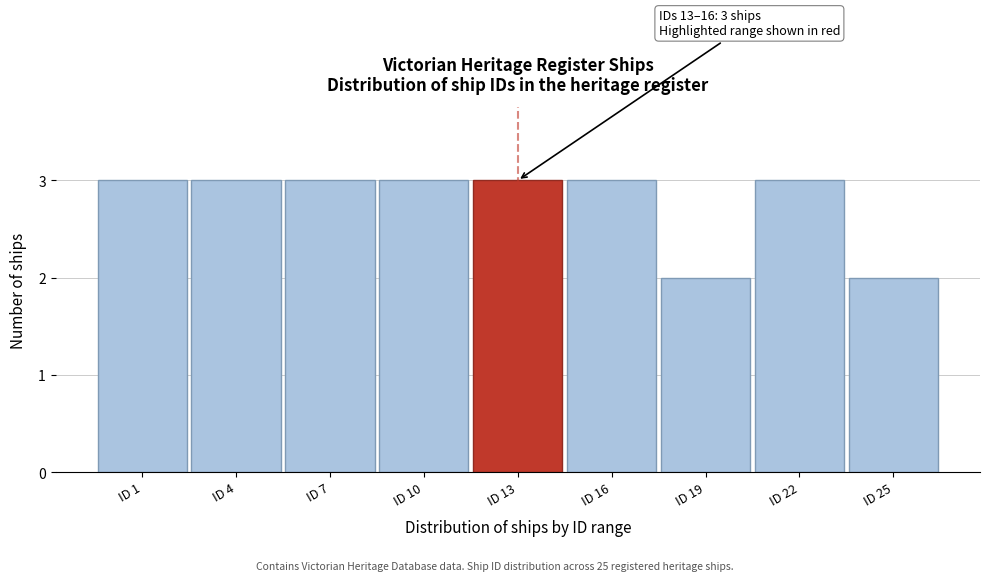

Reading left to right, transcribe all the data shown in this chart.

ID 1=3	ID 4=3	ID 7=3	ID 10=3	ID 13=3	ID 16=3	ID 19=2	ID 22=3	ID 25=2